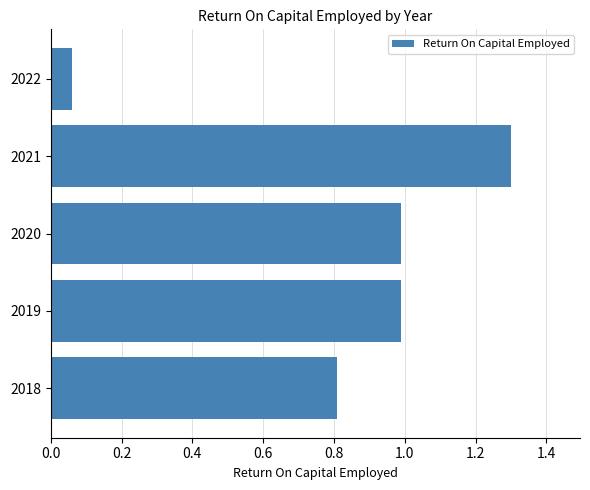

What is the difference between the maximum and minimum values?

1.2